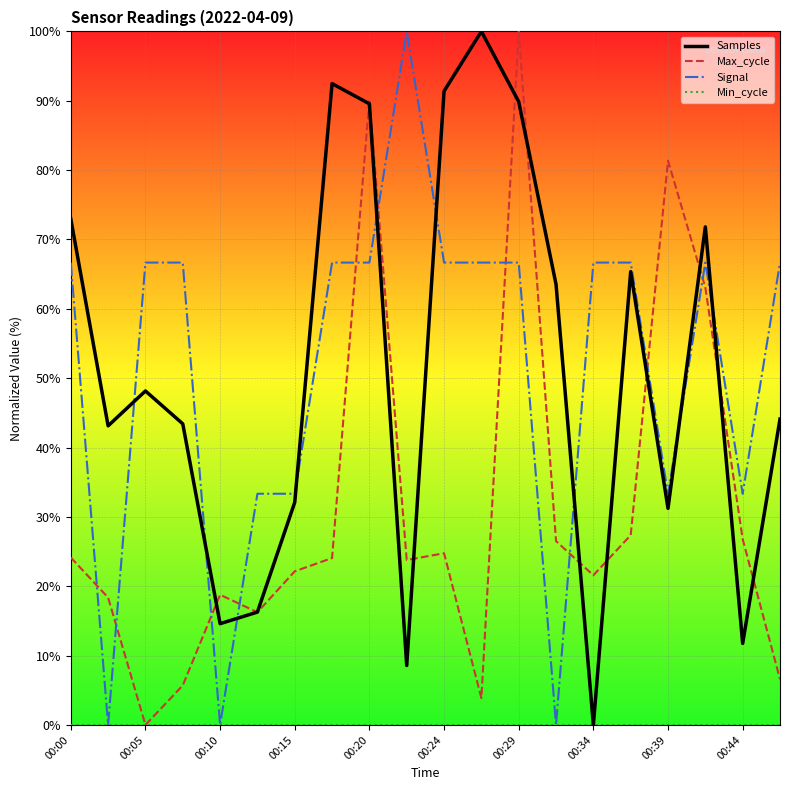

What is the average value of the Samples series?

51.5